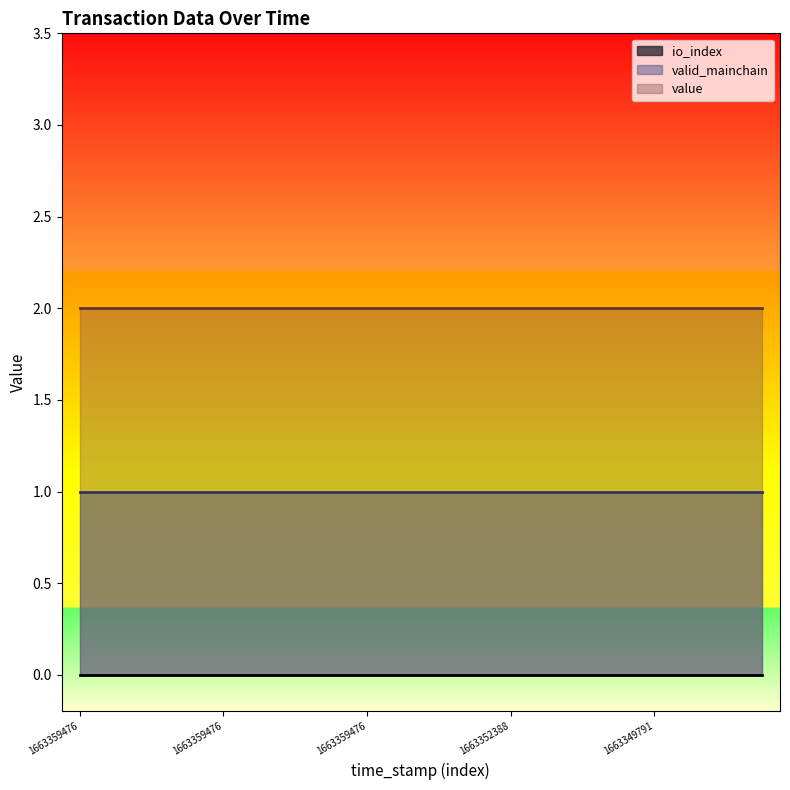

At how many categories does at least one series exceed 1?

20